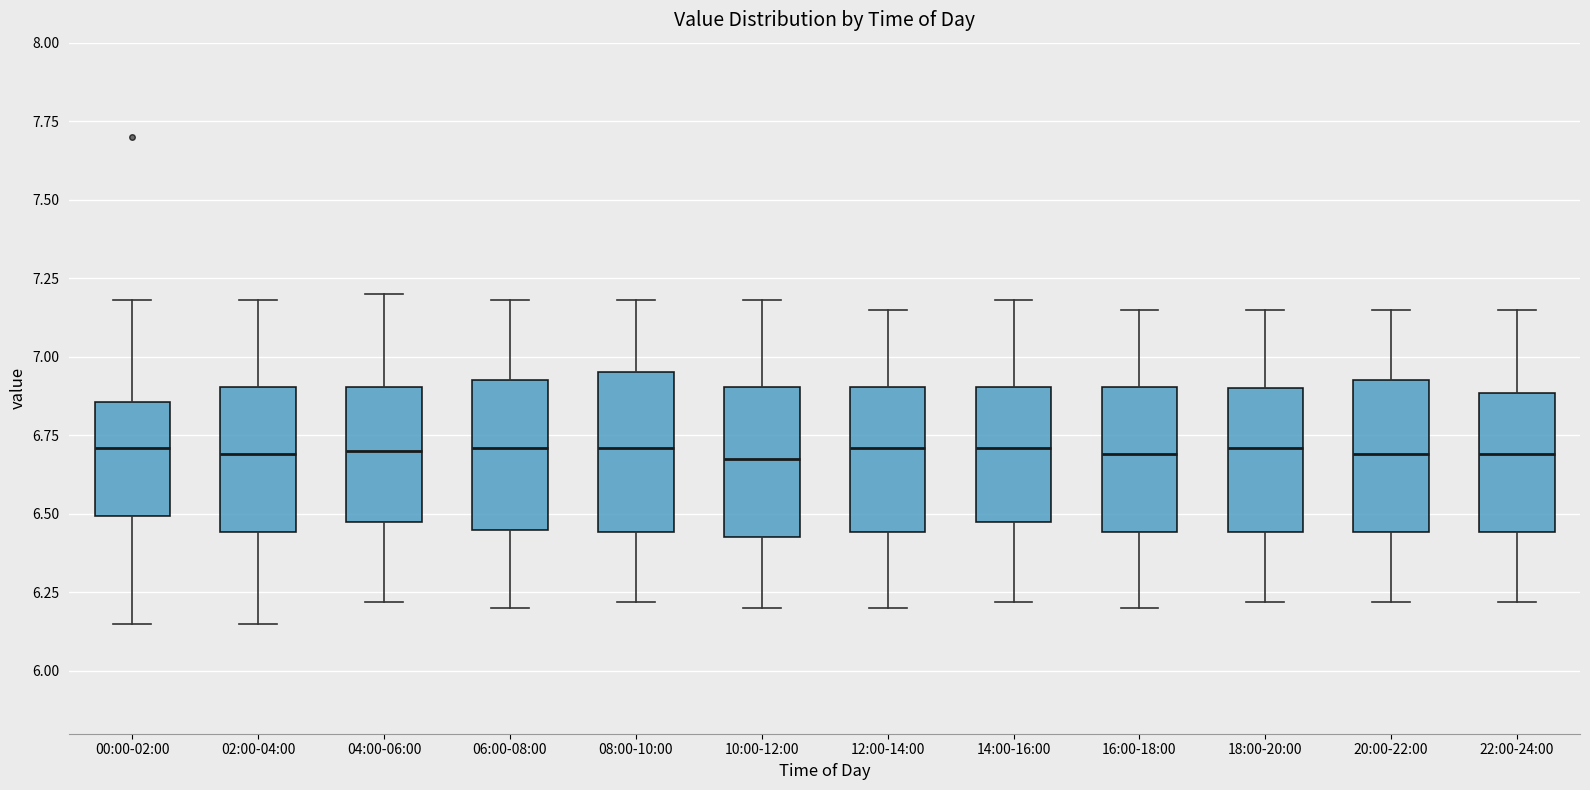

Where is the upper edge of the box for 06:00-08:00 on the y-axis? The values are not printed on the chart, so give them approximately, as read against the axis.

6.95